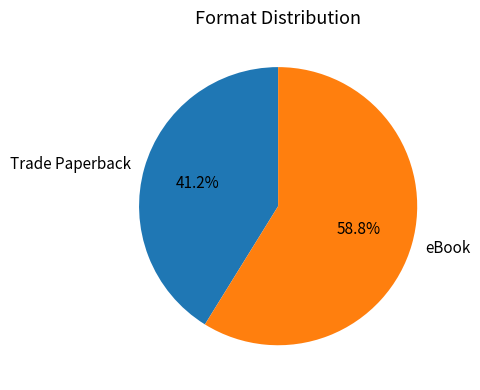

What is the smallest slice in the pie chart?

Trade Paperback